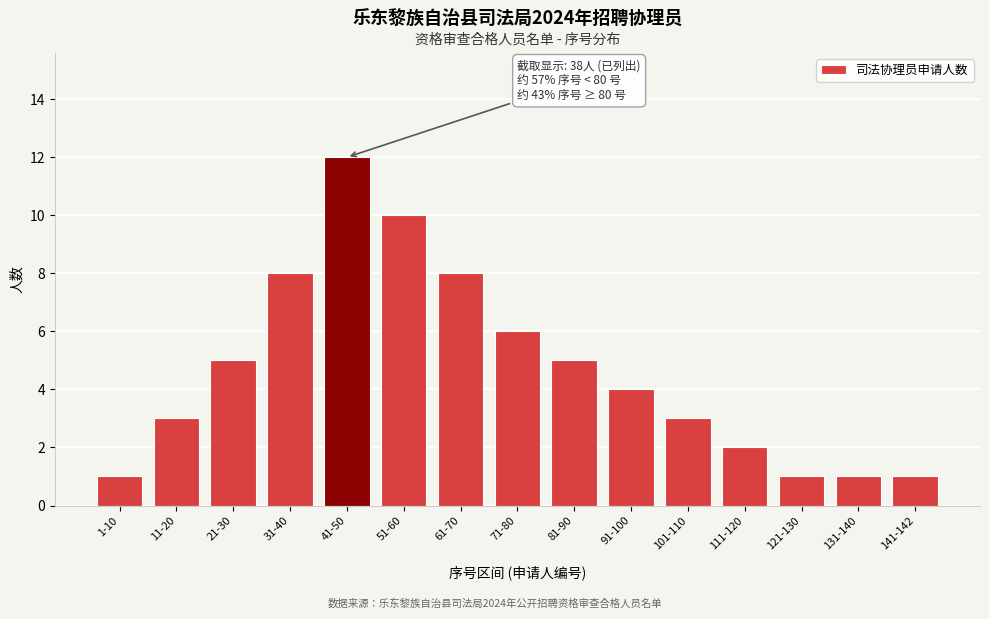

Reading left to right, what are all the values shown in this chart?

1-10=1	11-20=3	21-30=5	31-40=8	41-50=12	51-60=10	61-70=8	71-80=6	81-90=5	91-100=4	101-110=3	111-120=2	121-130=1	131-140=1	141-142=1